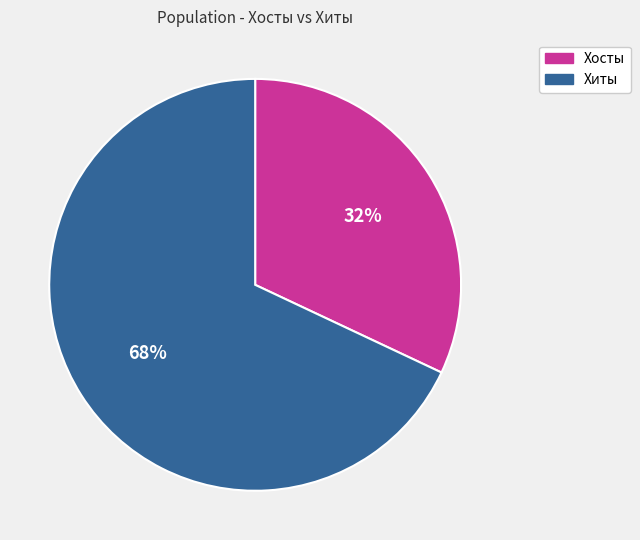

Count the number of slices in the pie.

2